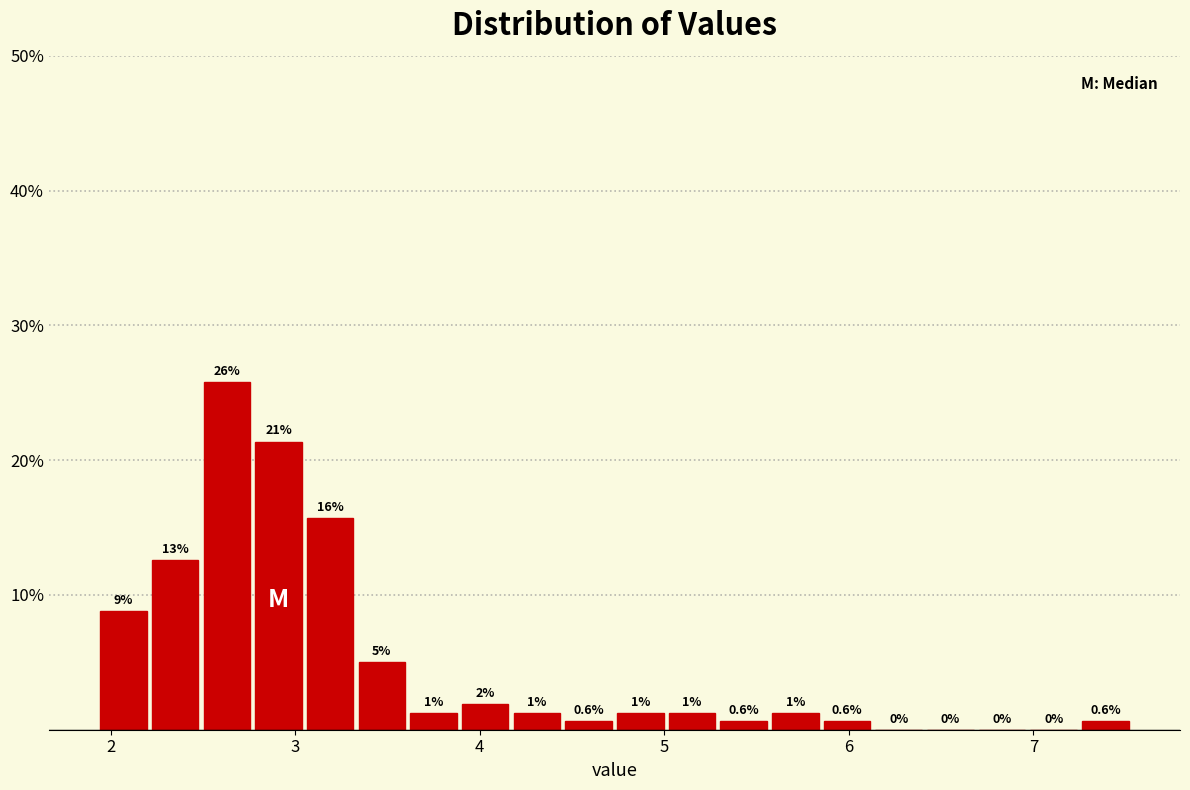

Read against the x-axis, roughly where is the centre of the tallest bar?

2.6